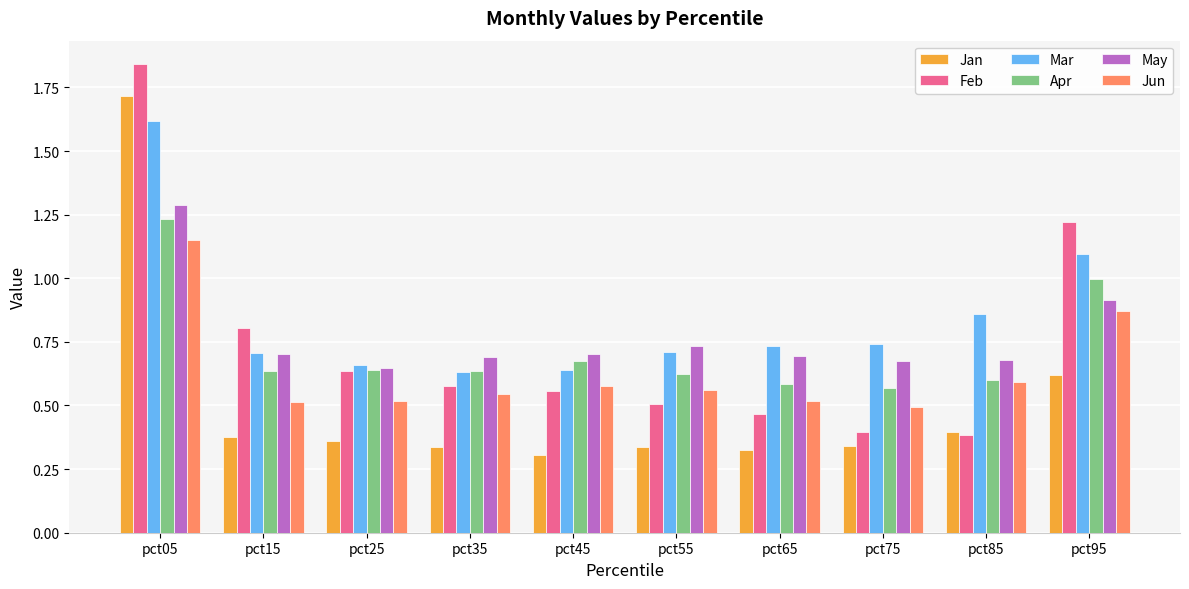

The Jun series shows 0.5 at pct15. True or false?

True